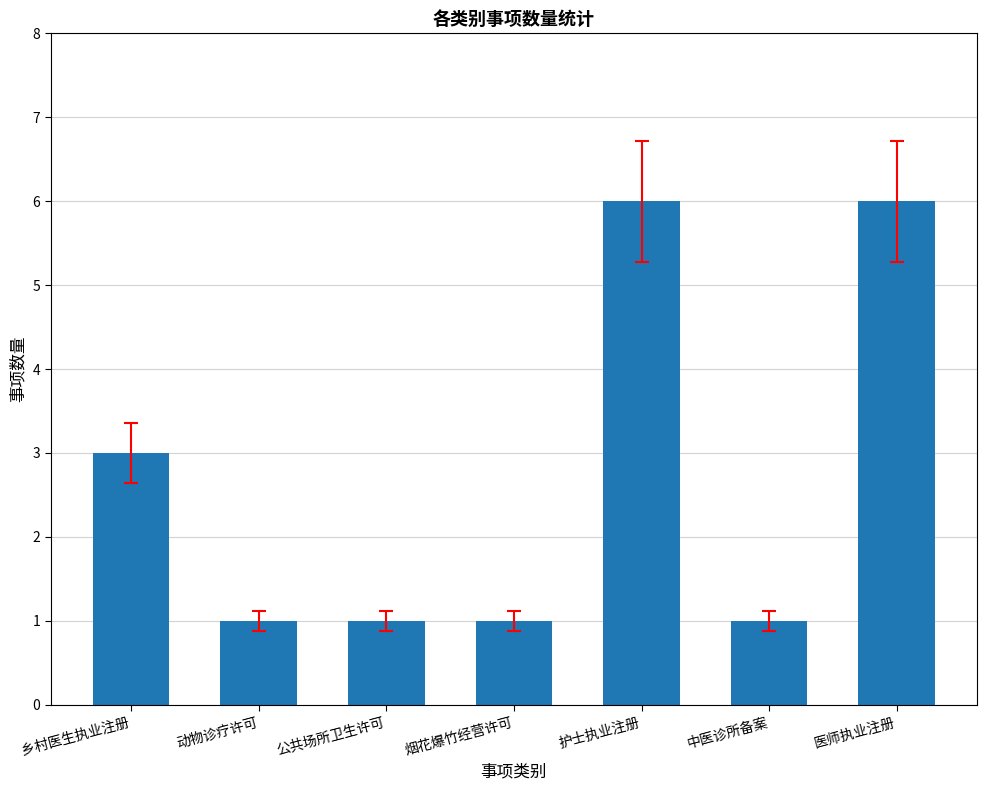

What is the minimum value shown in the chart?

1